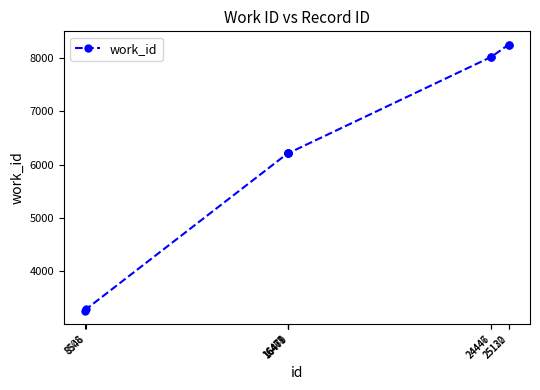

What is the smallest value displayed?

3253